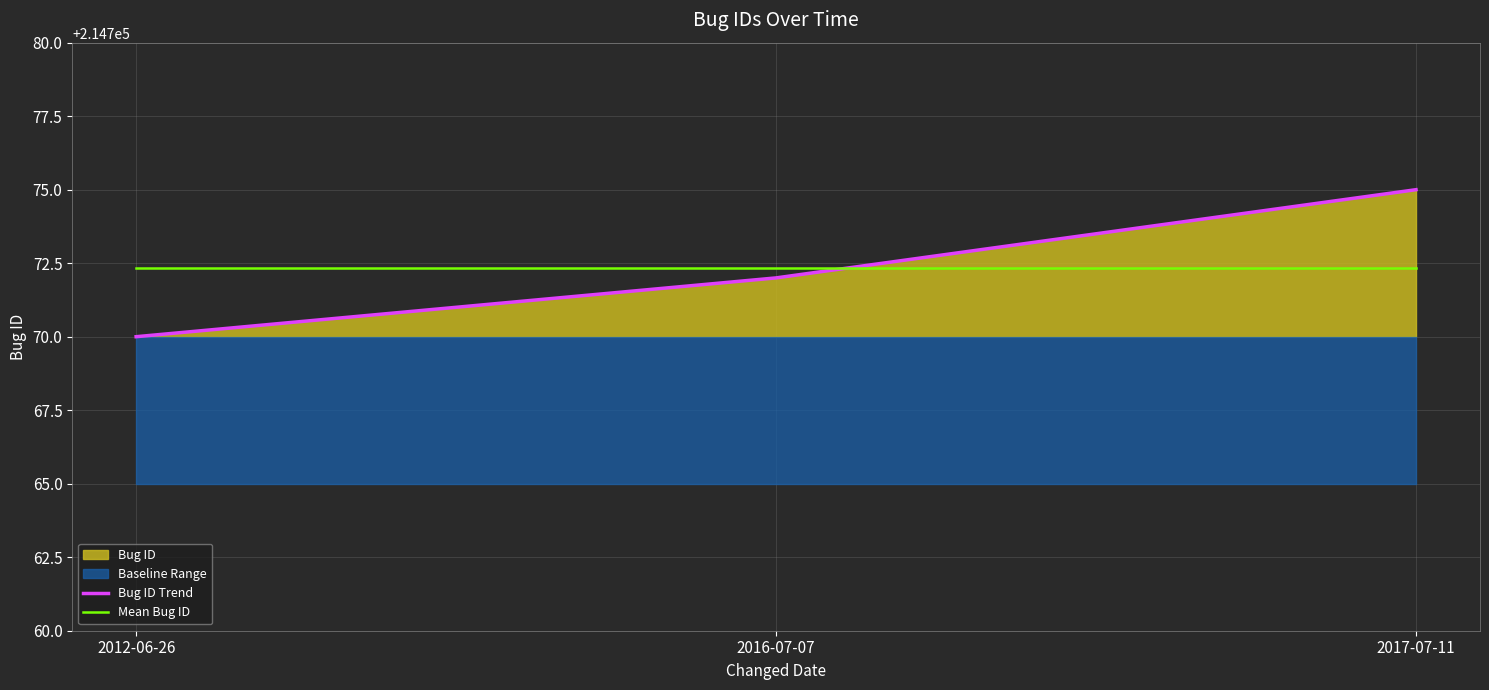

List the labels in order of Bug ID Trend value, smallest first.

2012-06-26, 2016-07-07, 2017-07-11